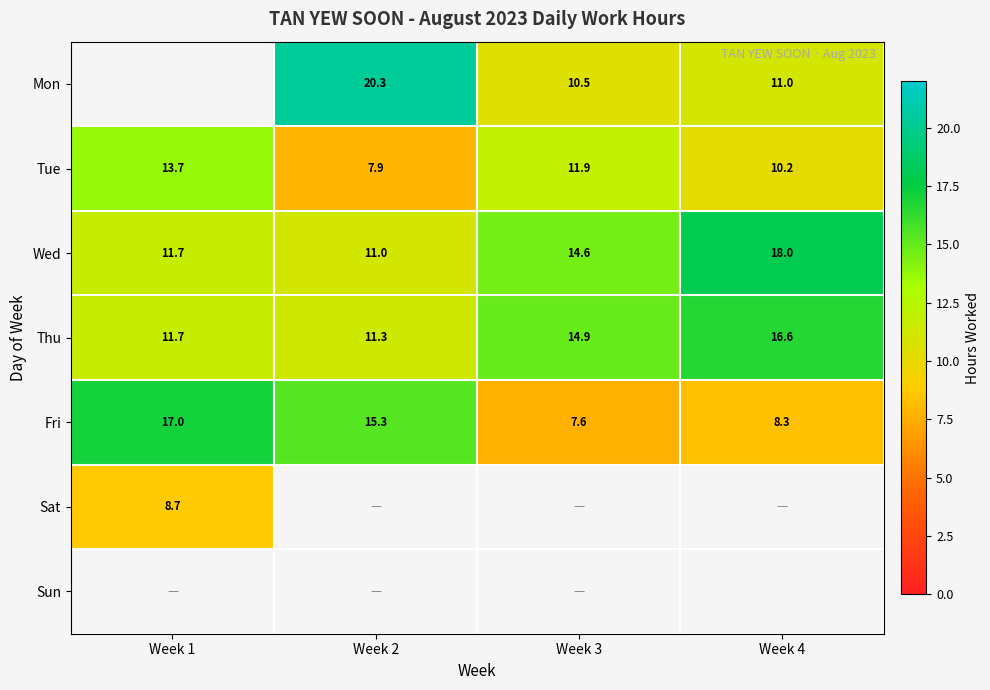

How many series are shown in this chart?

7